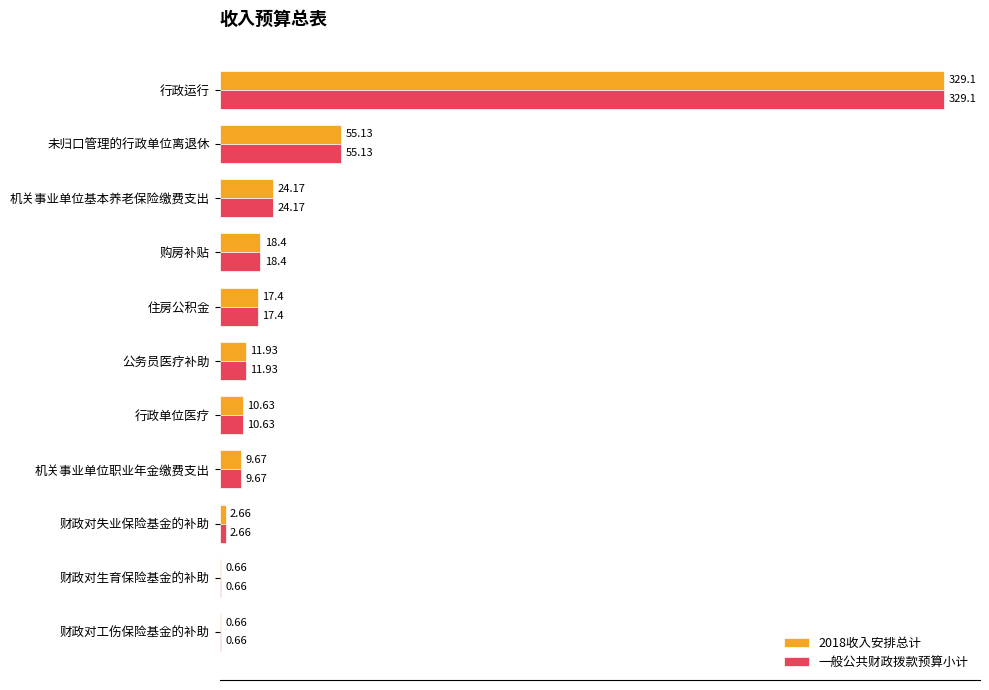

Is the value of 2018收入安排总计 at 行政单位医疗 greater than the value of 一般公共财政拨款预算小计 at 住房公积金?

No